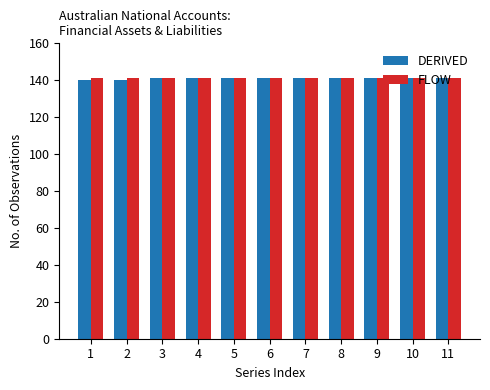

Which series has the widest spread of values?

DERIVED